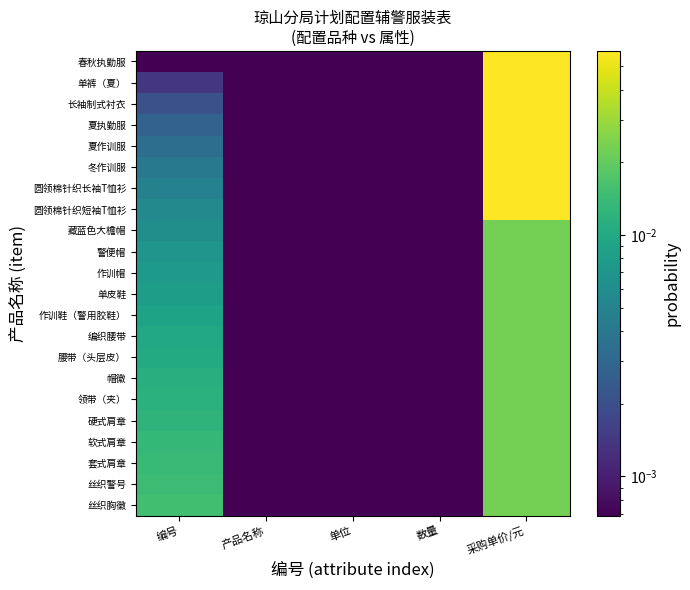

Which has a higher value, 采购单价/元 or 编号?

采购单价/元